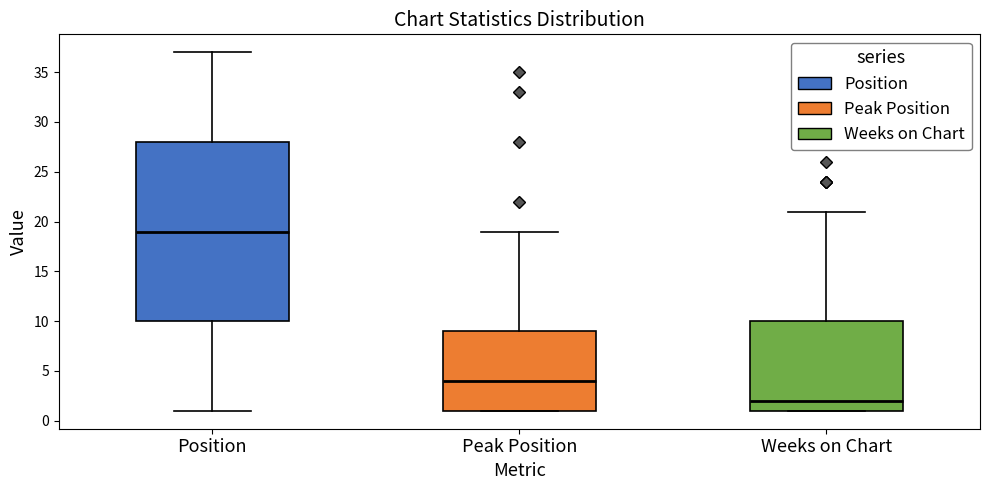

Which box has the highest median line?

Position